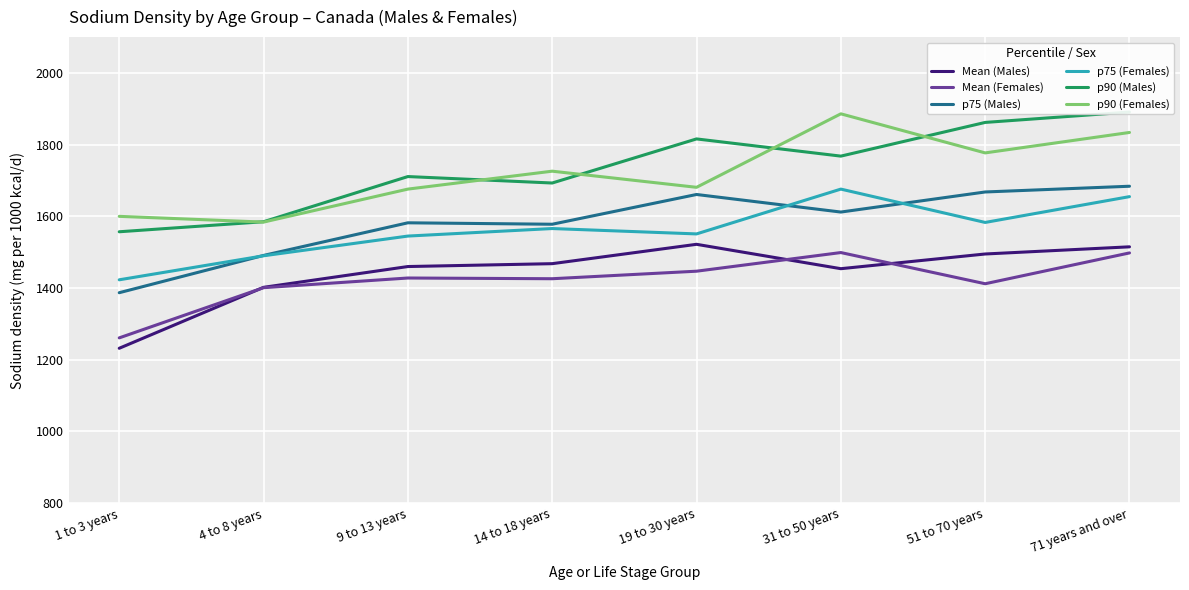

How many values in the p90 (Males) series are below 1768?

4